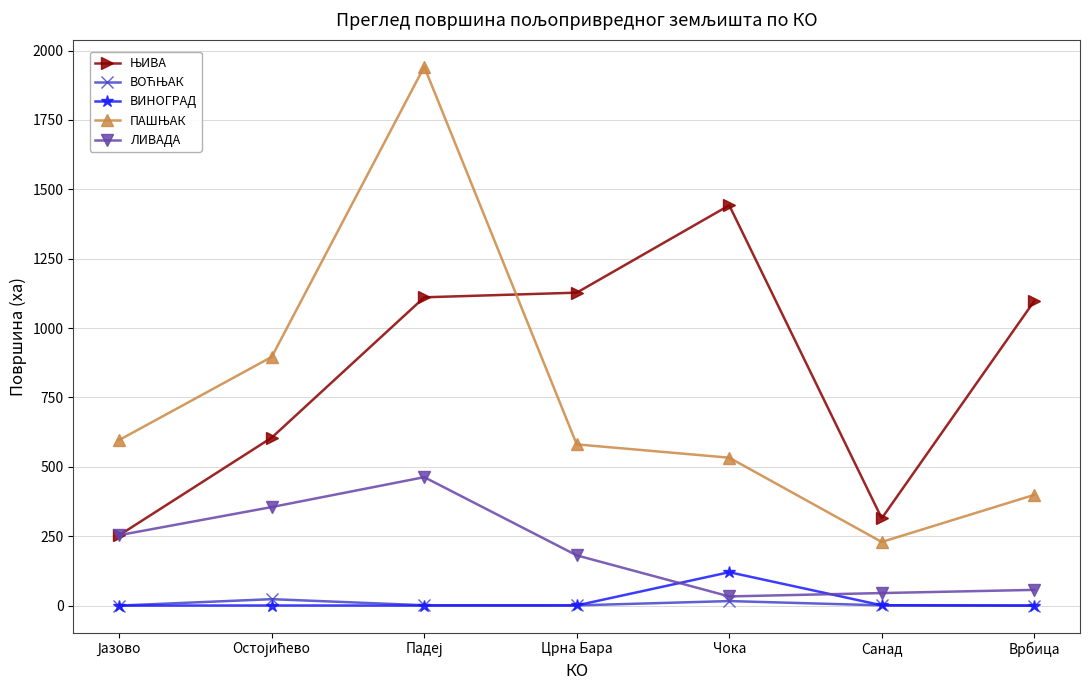

What is the label of the 2nd point from the right?

Санад